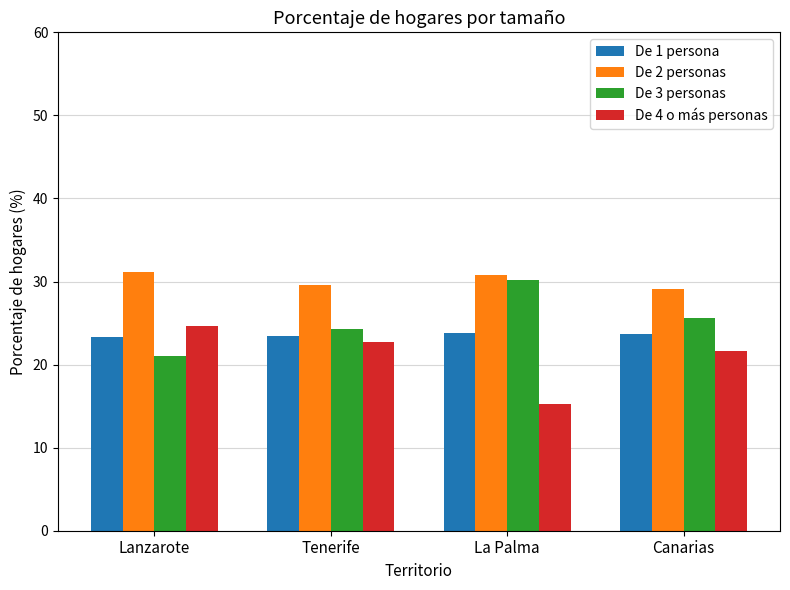

Which series has the largest total across all categories?

De 2 personas